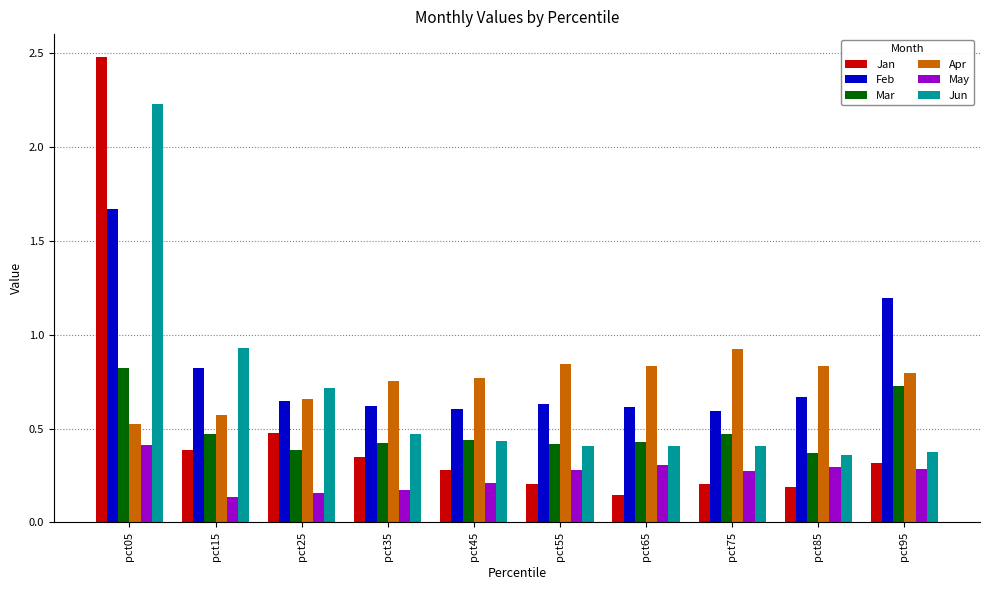

The Feb series shows 0.6 at pct55. True or false?

True